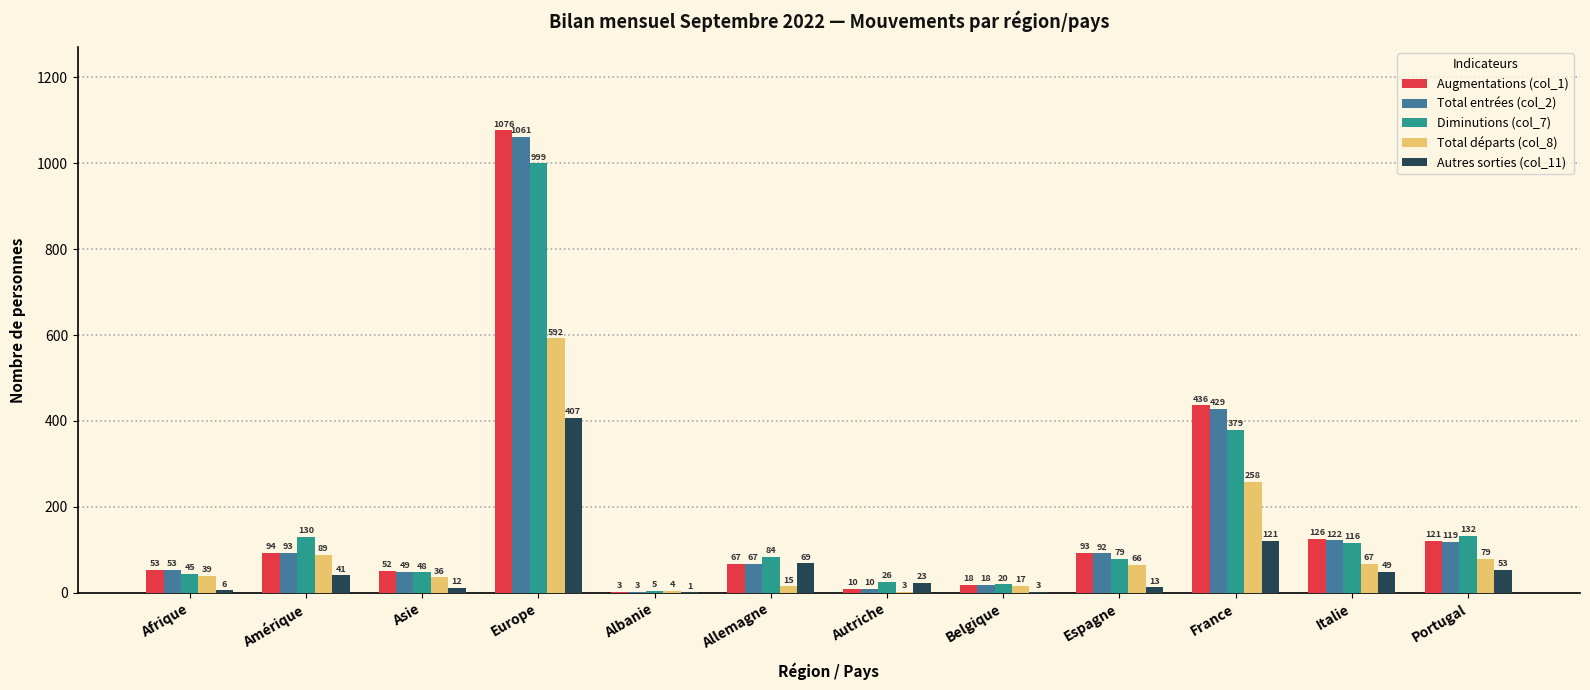

Where does the Augmentations (col_1) series first go above 93?

Amérique